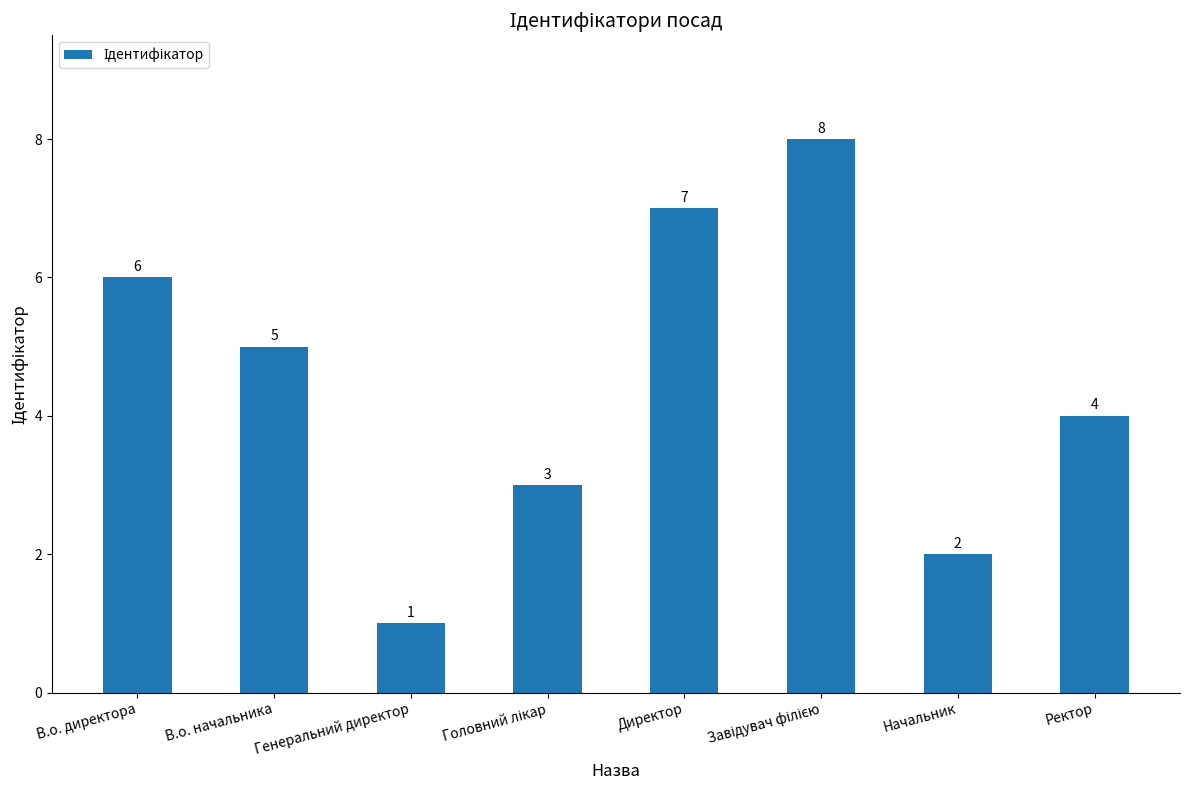

What is the greatest value displayed?

8